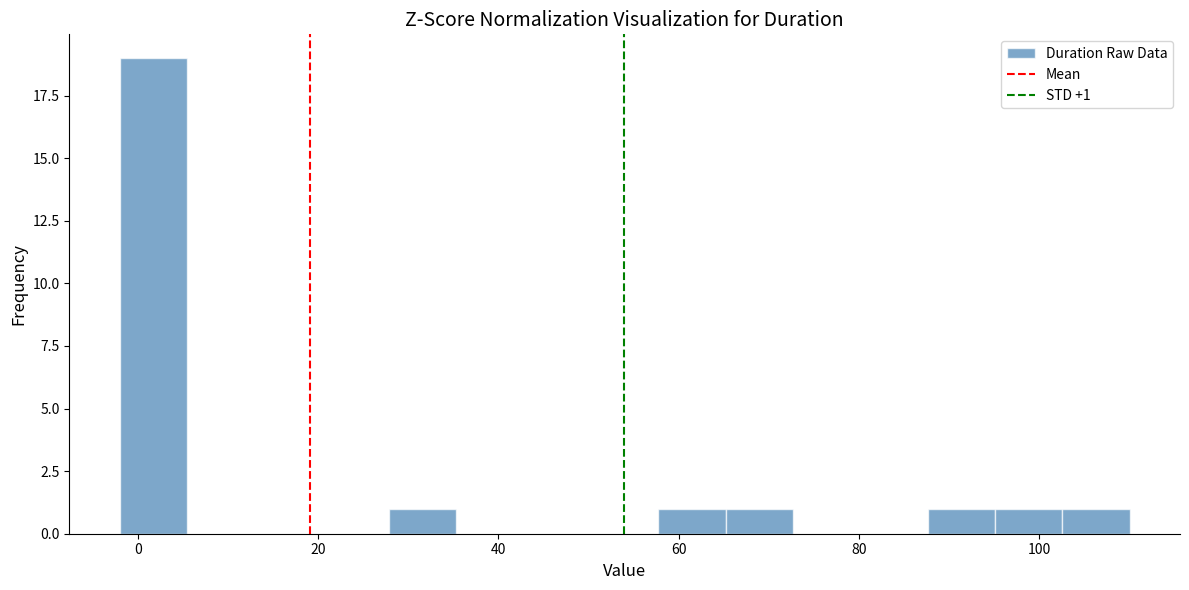

Around what value on the x-axis is the tallest bar? Give the approximate position of its centre, as read against the axis.

2